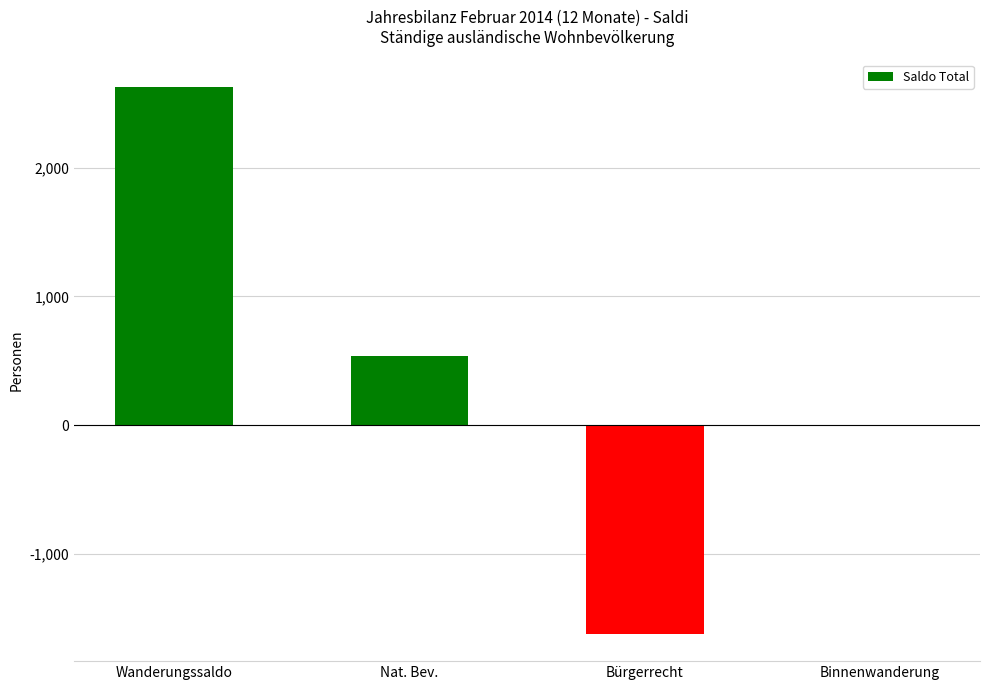

Reading right to left, extract all data points from this chart.

-4	-1621	538	2630